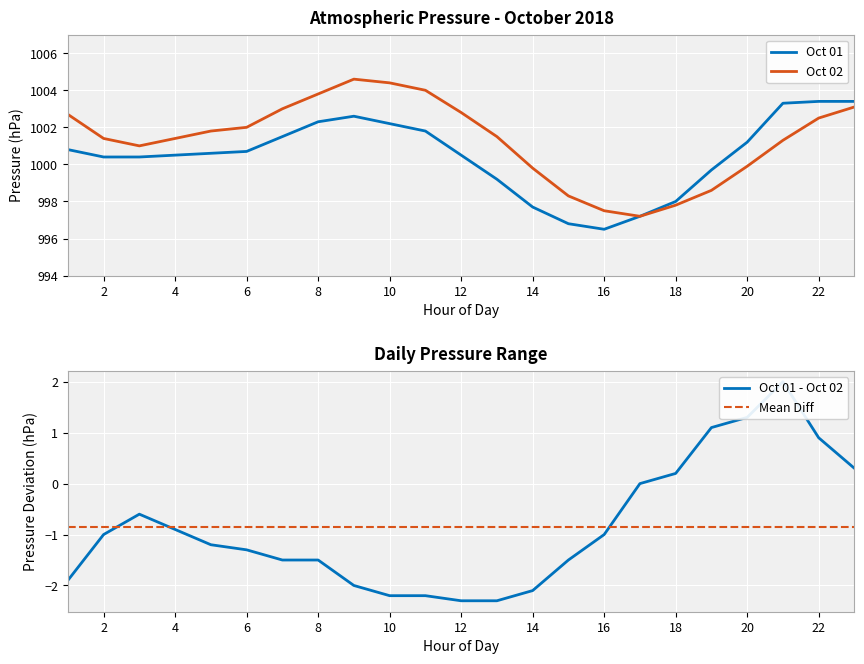

True or false: Oct 01 and Oct 02 cross at least once.

False